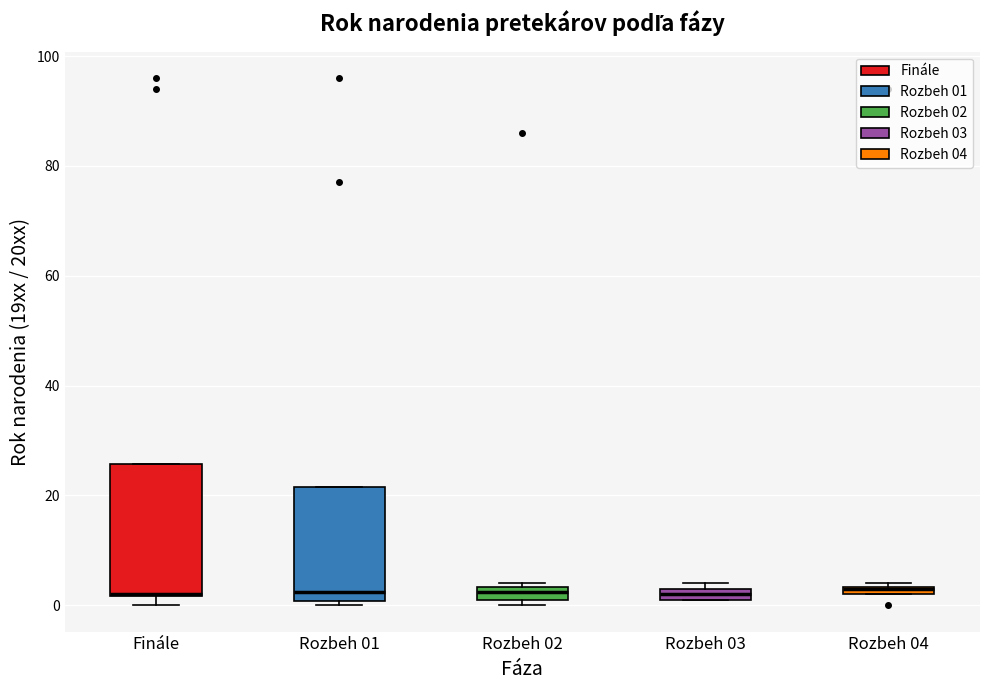

Comparing the boxes themselves (not the whiskers), which one is the tallest?

Finále